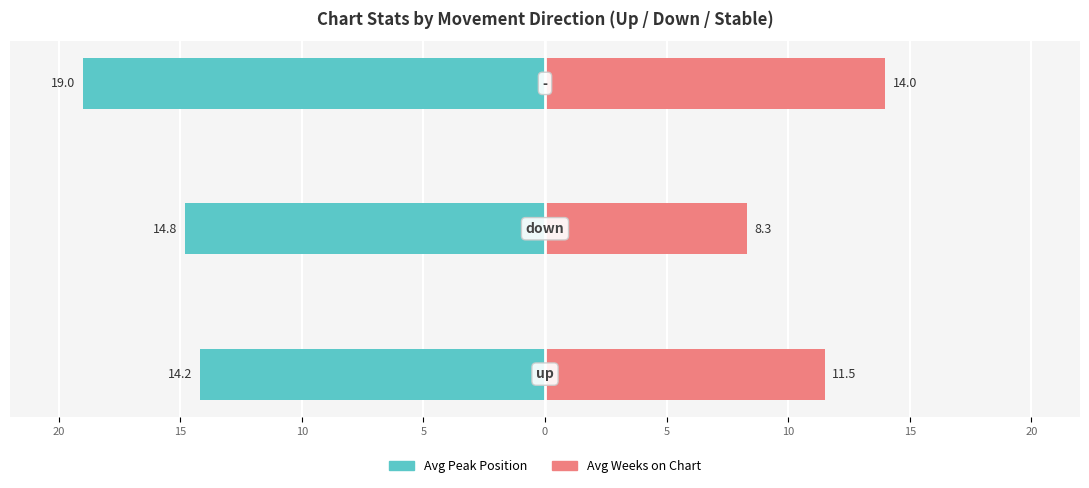

What is the difference between the maximum and minimum values in the Avg Weeks on Chart series?

5.7